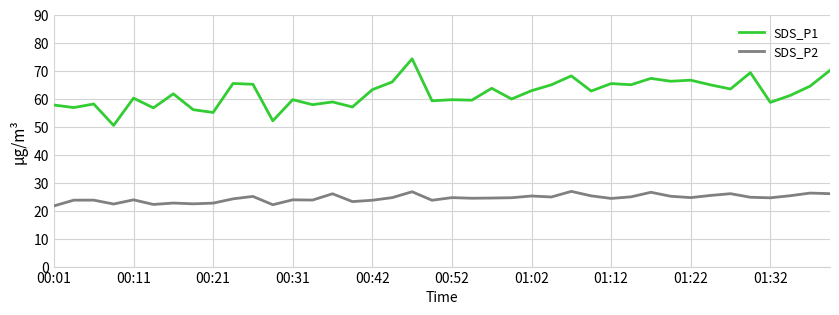

What is the difference between the maximum and minimum values in the SDS_P2 series?

5.2